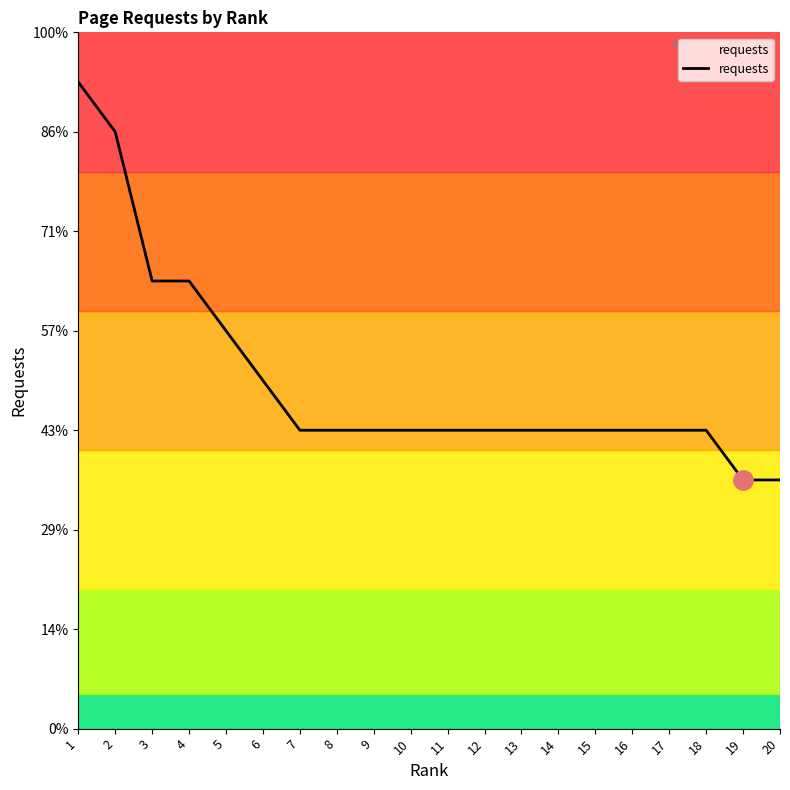

At which label is the value closest to 9?

3